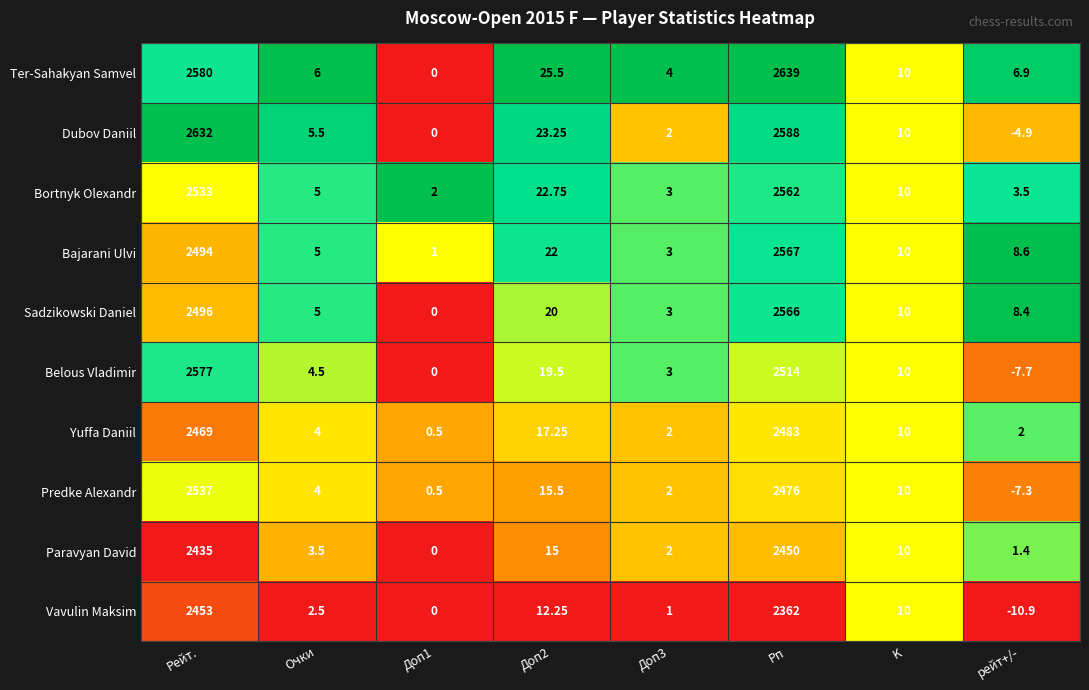

Rank the series by their maximum value, from highest to lowest.

Ter-Sahakyan Samvel, Dubov Daniil, Belous Vladimir, Bajarani Ulvi, Sadzikowski Daniel, Bortnyk Olexandr, Predke Alexandr, Yuffa Daniil, Vavulin Maksim, Paravyan David